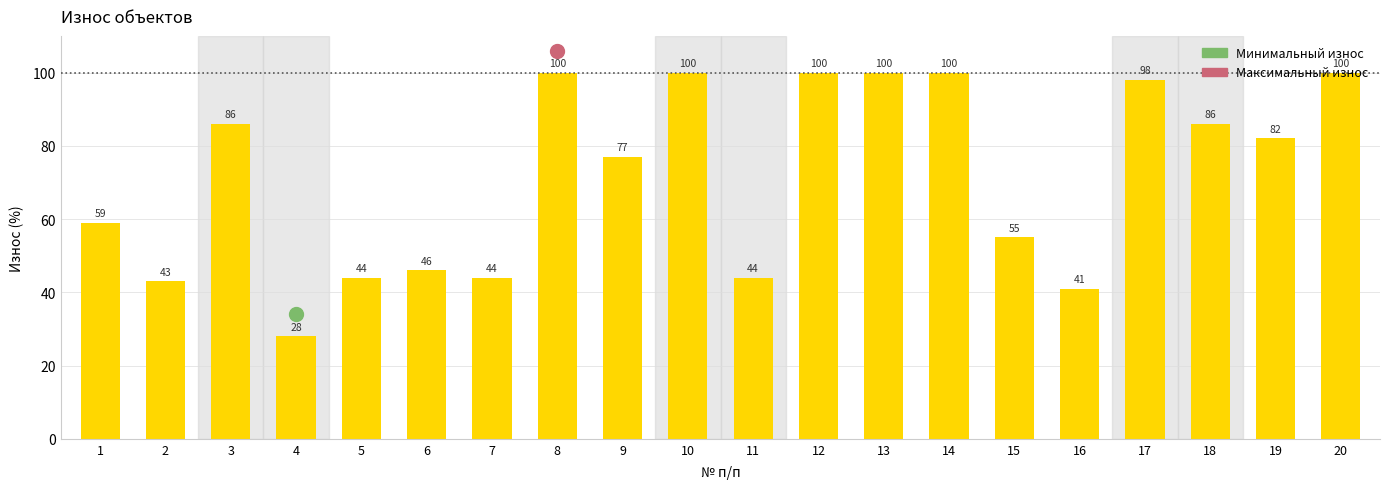

What is the maximum value shown in the chart?

100